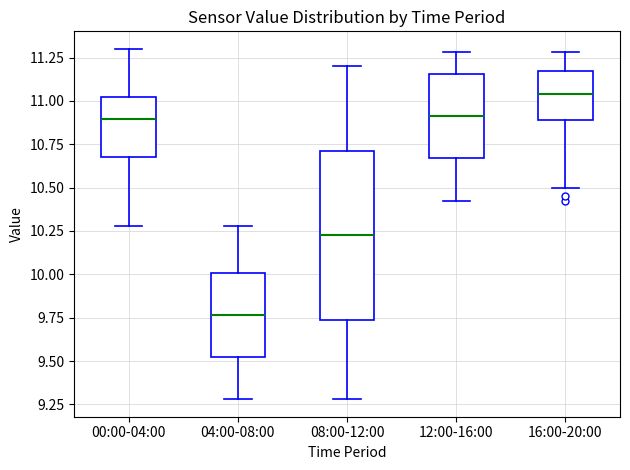

Where is the lower edge of the box for 00:00-04:00 on the y-axis? The values are not printed on the chart, so give them approximately, as read against the axis.

10.70